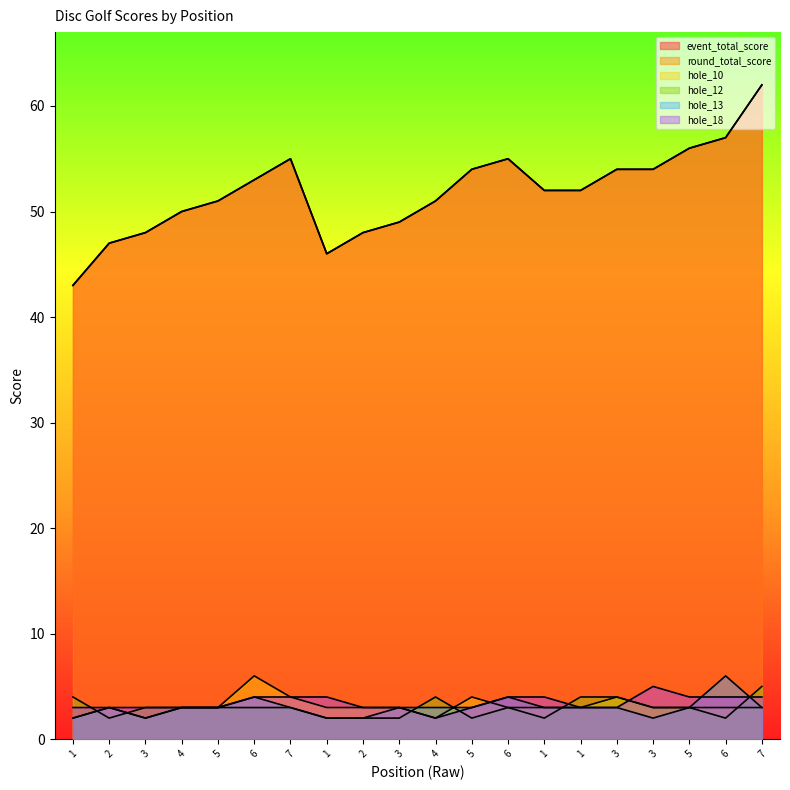

Reading left to right, list all the values displayed in this chart.

event_total_score: 43	47	48	50	51	53	55	46	48	49	51	54	55	52	52	54	54	56	57	62
round_total_score: 43	47	48	50	51	53	55	46	48	49	51	54	55	52	52	54	54	56	57	62
hole_10: 2	3	2	3	3	6	4	3	3	3	2	4	3	3	3	4	3	3	3	3
hole_12: 4	2	3	3	3	3	3	2	2	2	4	2	3	2	4	4	3	3	2	5
hole_13: 2	3	2	3	3	4	3	2	2	3	3	3	4	3	3	3	2	3	6	3
hole_18: 3	3	3	3	3	4	4	4	3	3	2	3	4	4	3	3	5	4	4	4